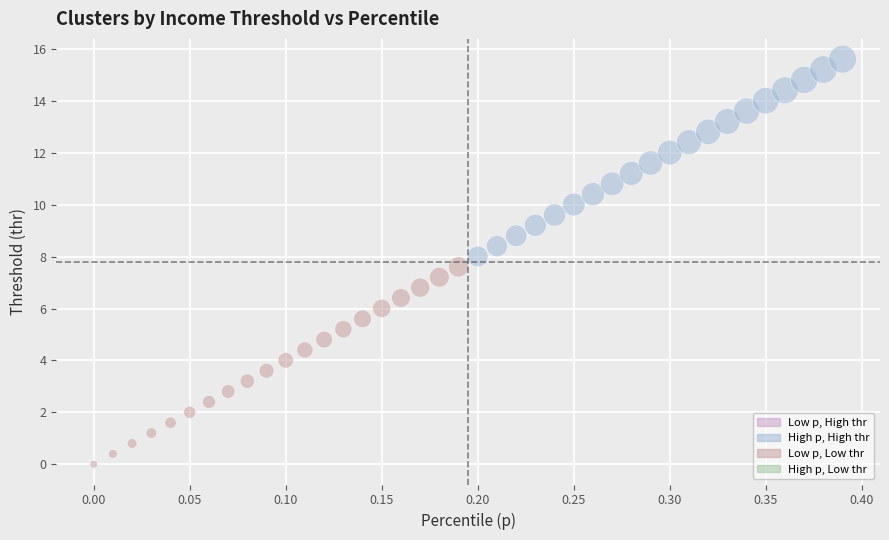

What is the range of X values (max minus min)?

0.4